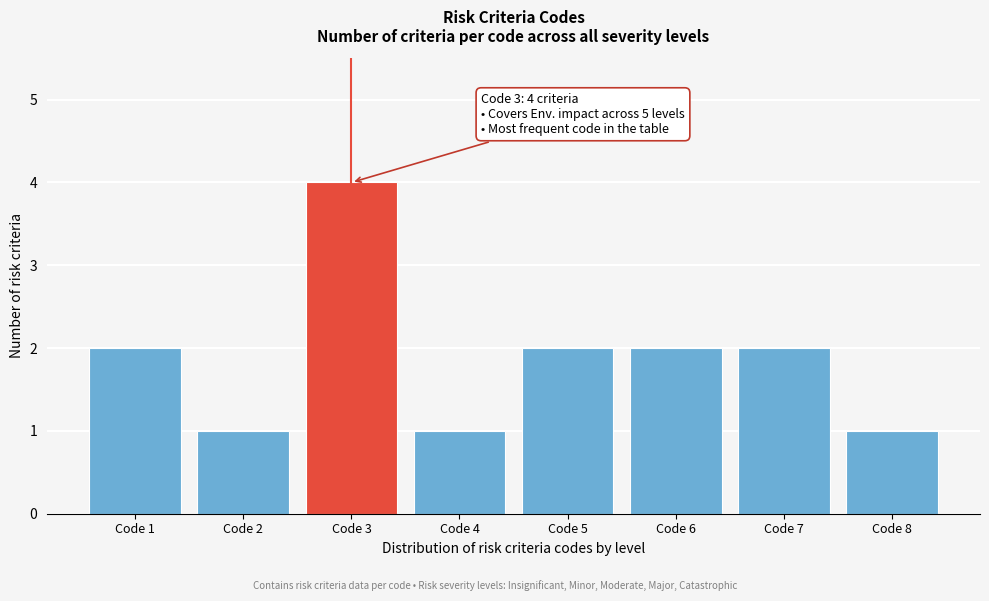

Reading left to right, what are all the values shown in this chart?

Code 1=2	Code 2=1	Code 3=4	Code 4=1	Code 5=2	Code 6=2	Code 7=2	Code 8=1